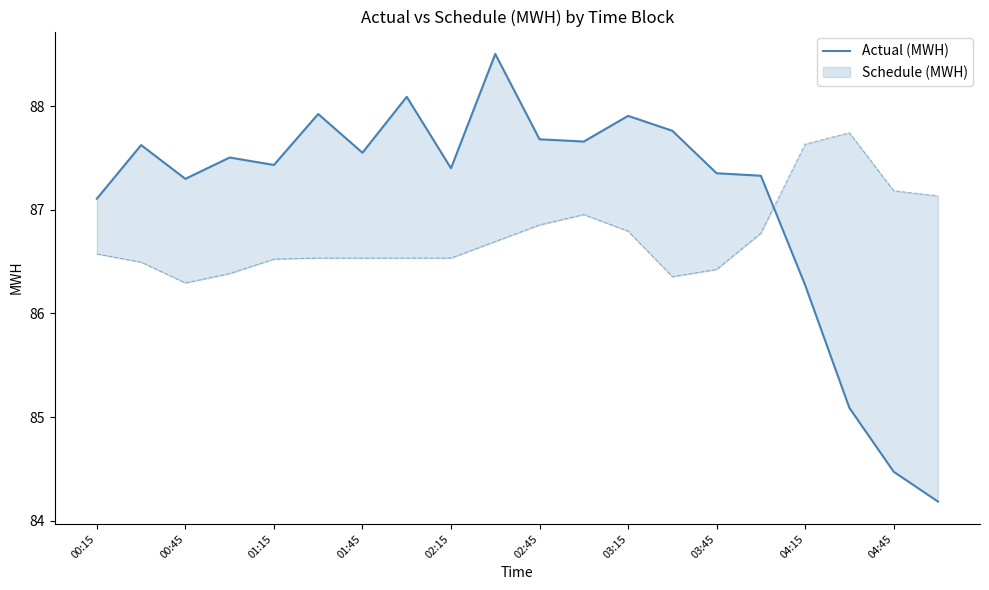

Which category has the lowest value across all series?

19